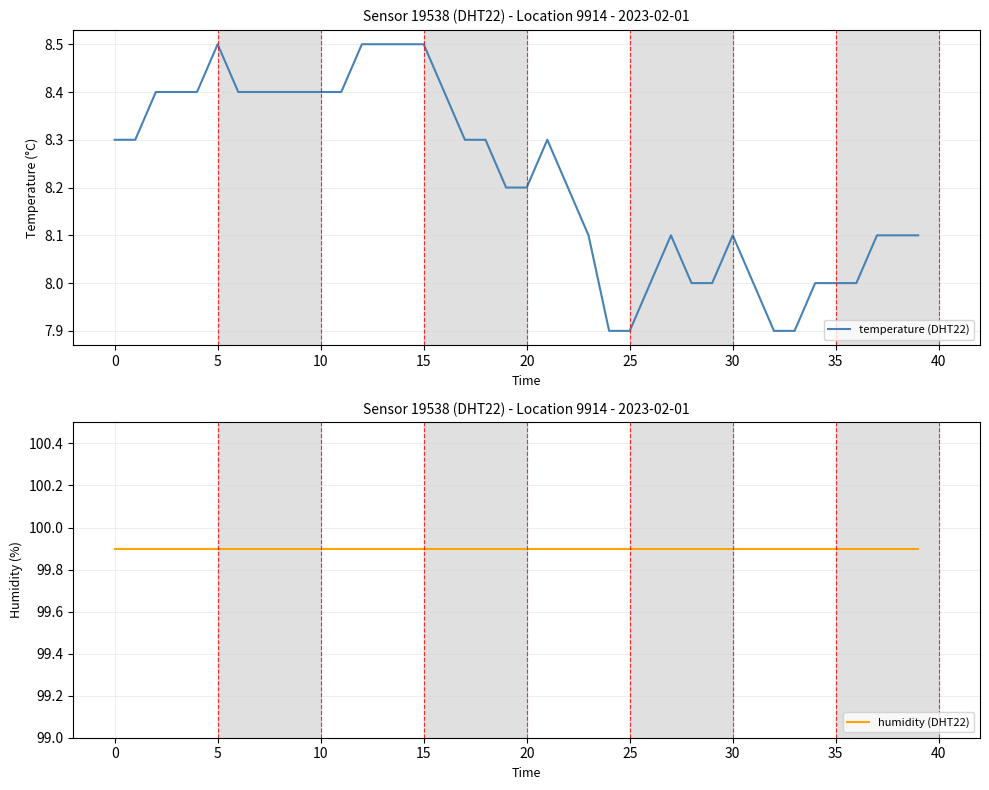

Is it true that temperature (DHT22) equals 5.3 at 26?

False